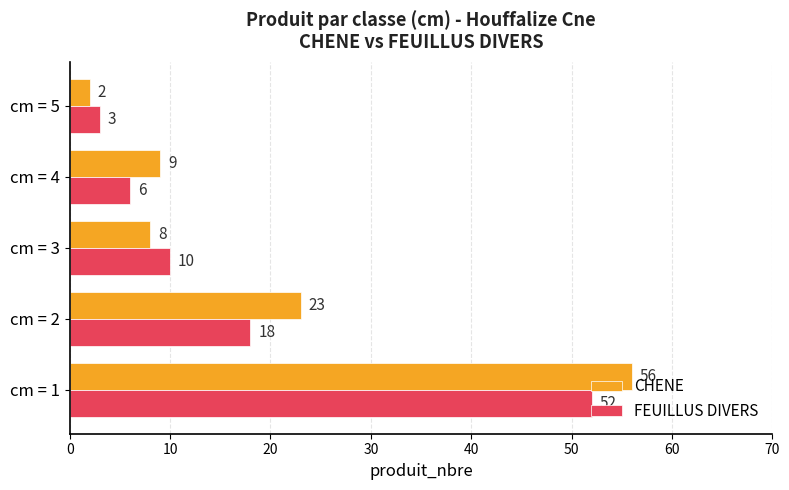

What is the difference between the maximum and minimum values in the CHENE series?

54